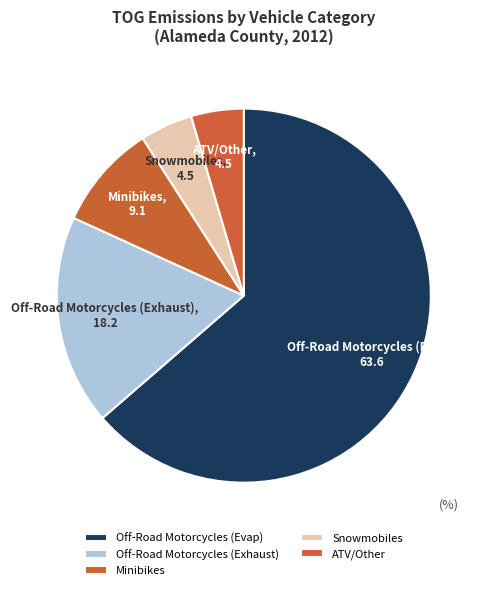

What is the ratio of the value at Minibikes to the value at ATV/Other?

2.0